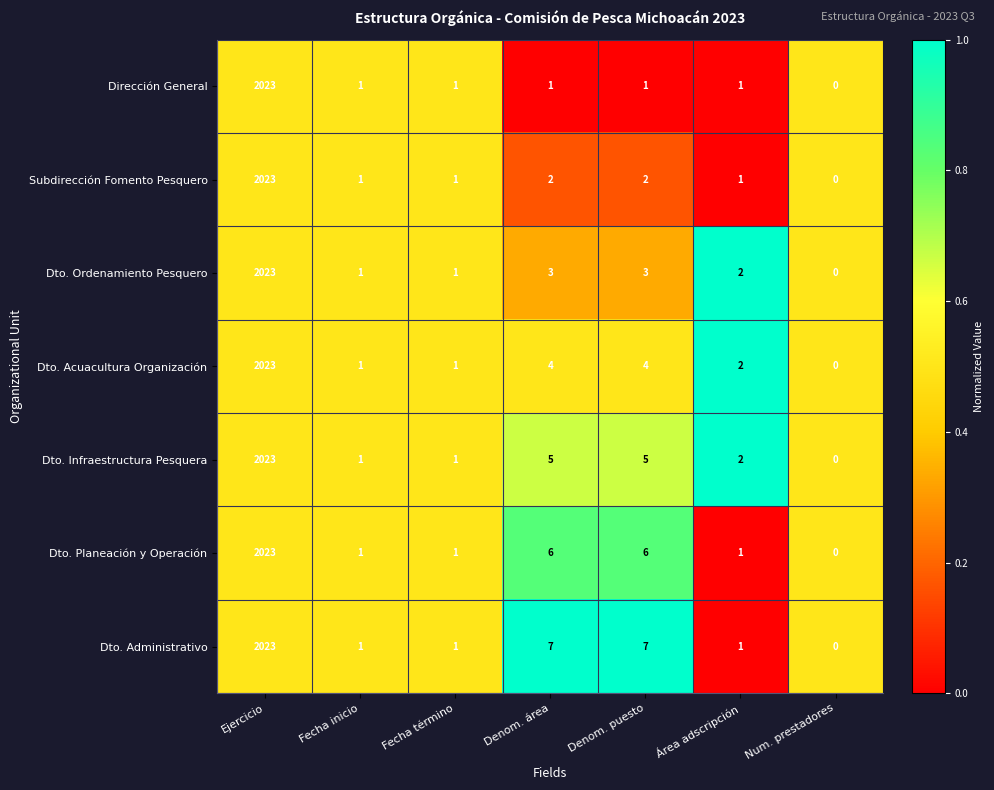

What is the total value across all series at Fecha término?

7